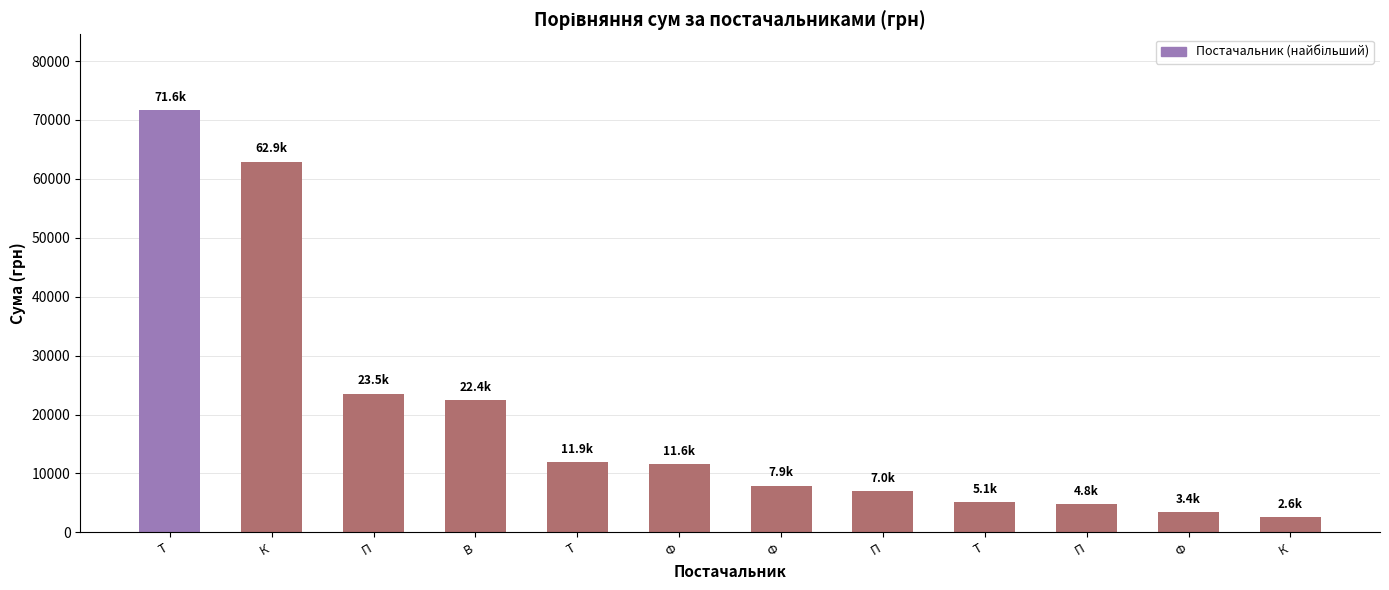

Are the bars horizontal?

No